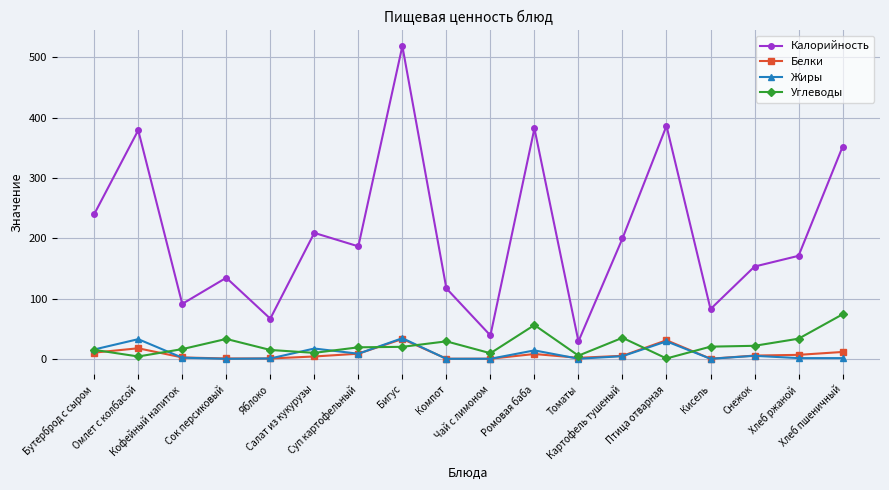

How many interior local peaks does the Калорийность series have?

6